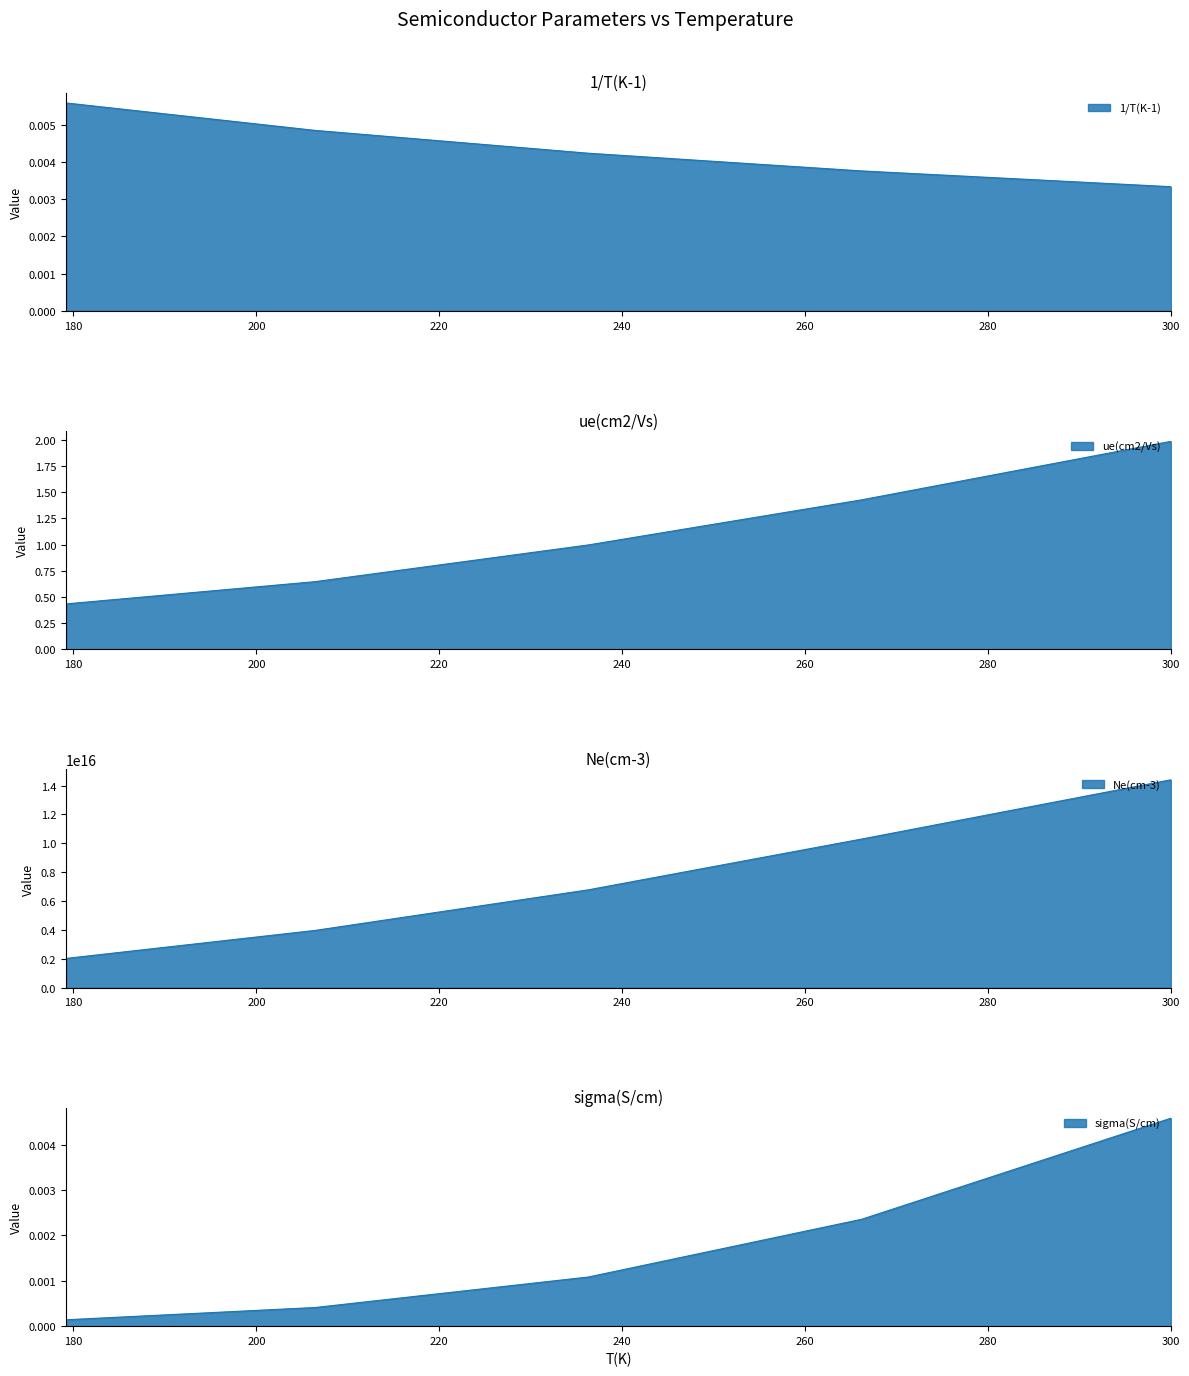

Which category has the lowest value in the ue(cm2/Vs) series?

179.1899539